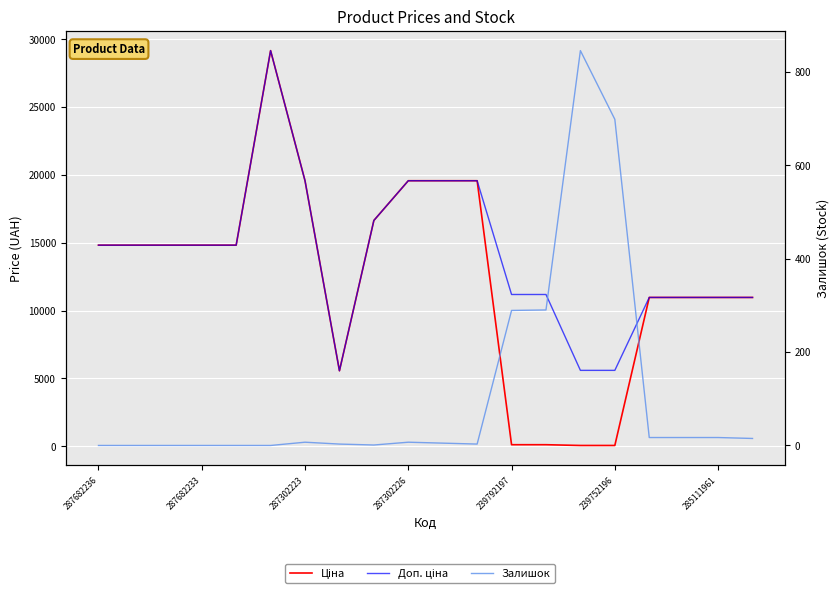

True or false: Доп. ціна and Залишок intersect in this chart.

False